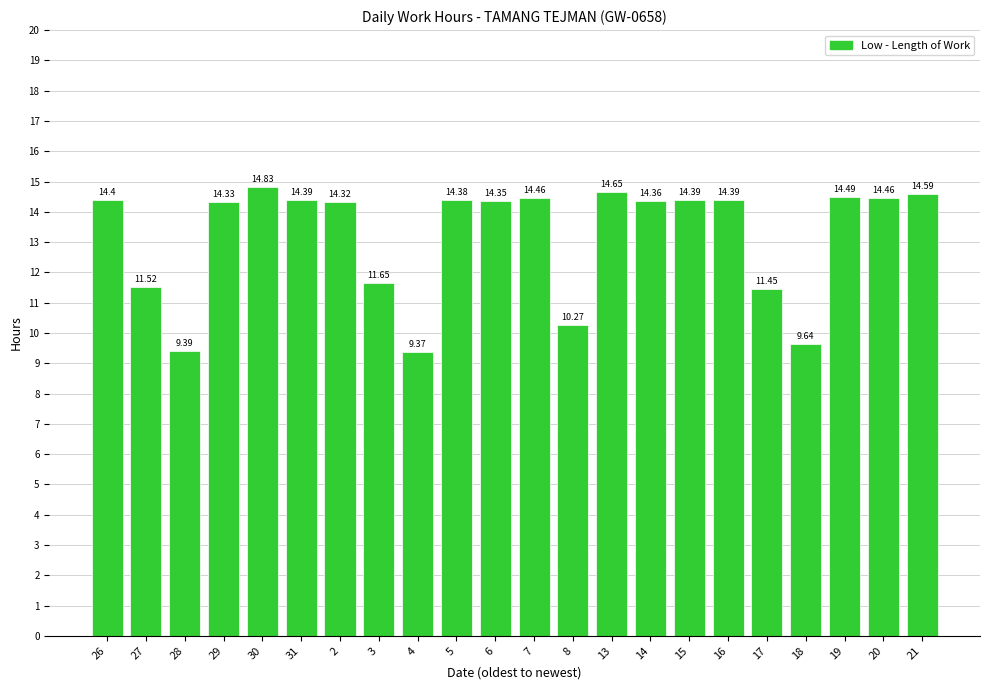

What is the difference between the maximum and minimum values?

5.5